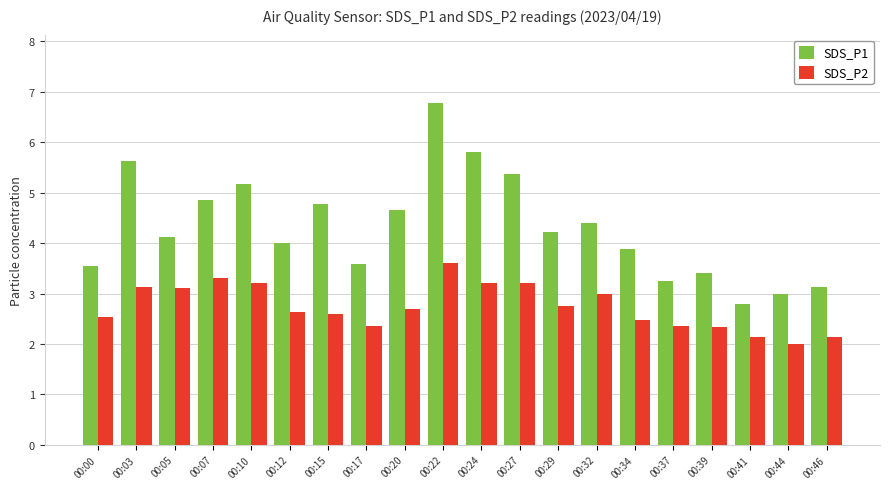

The SDS_P1 series shows 3.0 at 00:44. True or false?

True